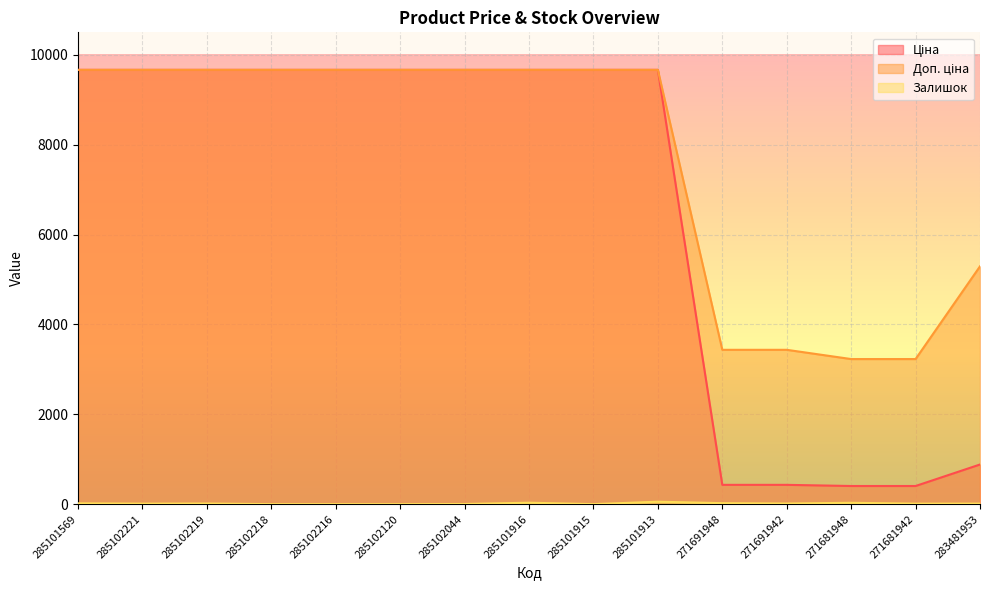

True or false: Ціна and Залишок intersect in this chart.

False